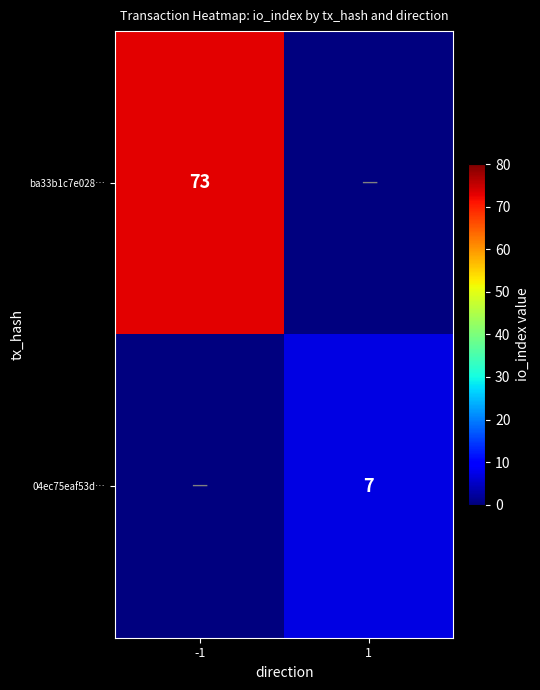

Is the value of ba33b1c7e028… at -1 greater than the value of 04ec75eaf53d… at 1?

Yes